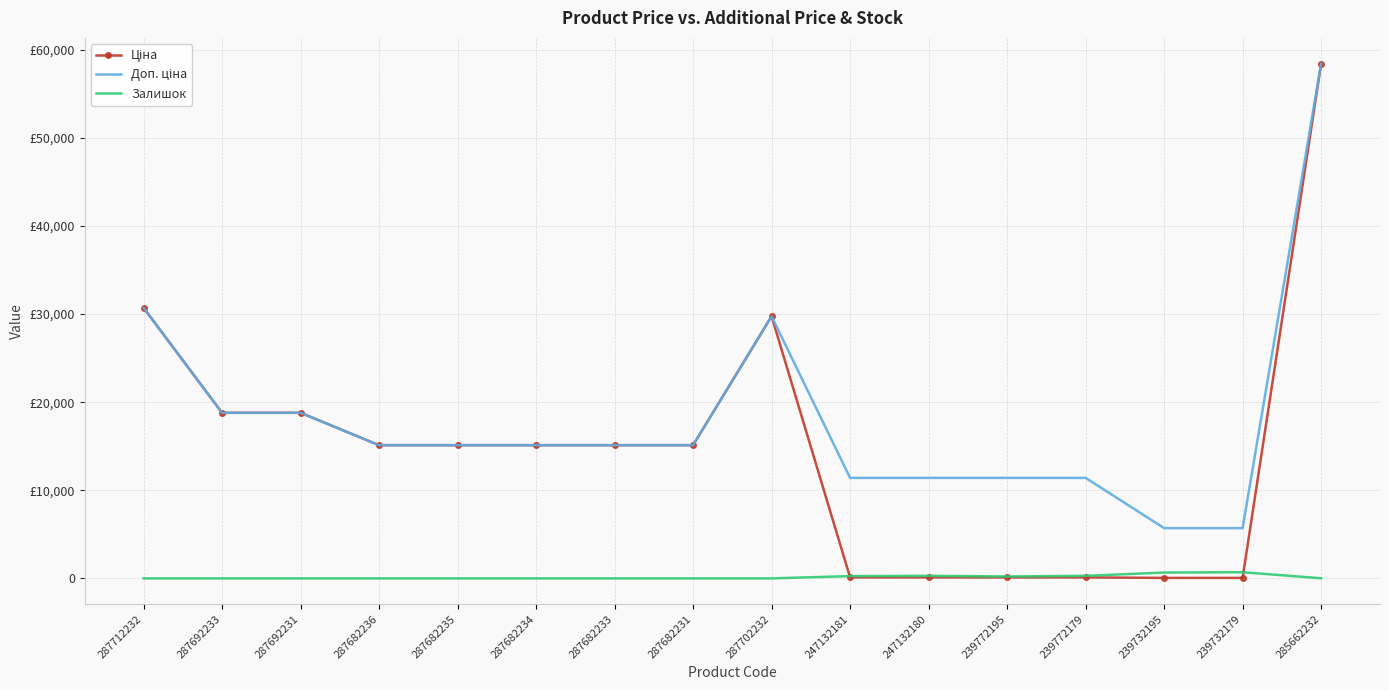

List the series in order of their overall mean, lowest first.

Залишок, Ціна, Доп. ціна